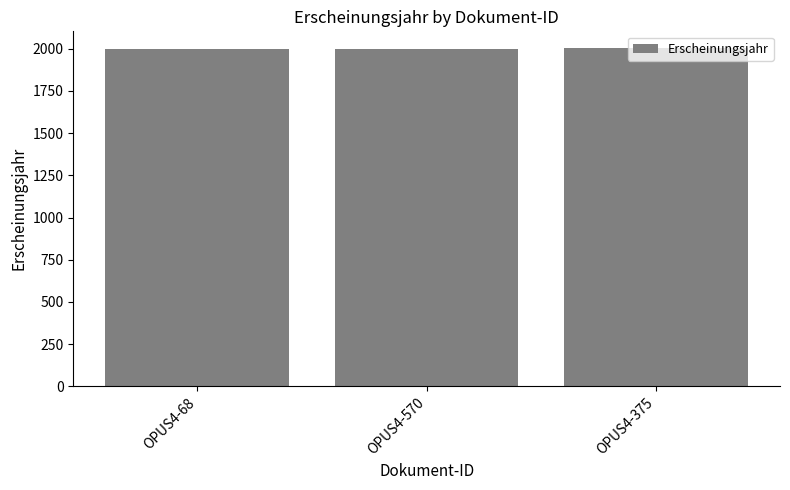

What is the label of the 2nd bar from the left?

OPUS4-570